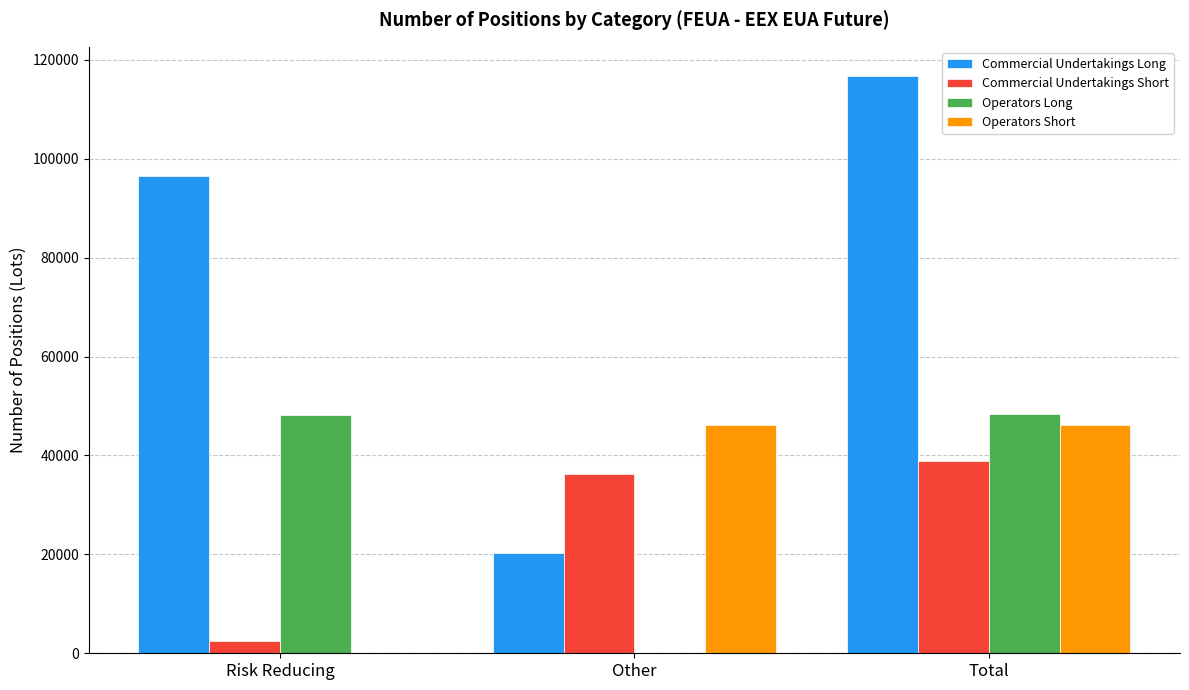

Which label corresponds to the largest value in the chart?

Total